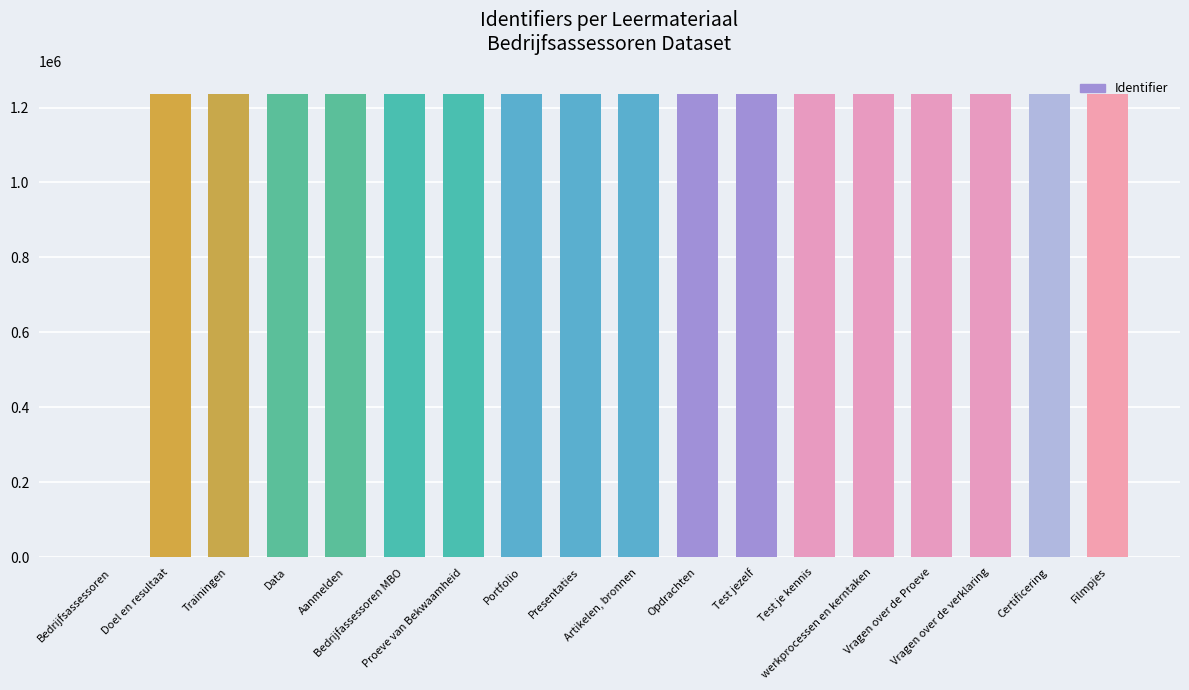

What is the greatest value displayed?

1235550